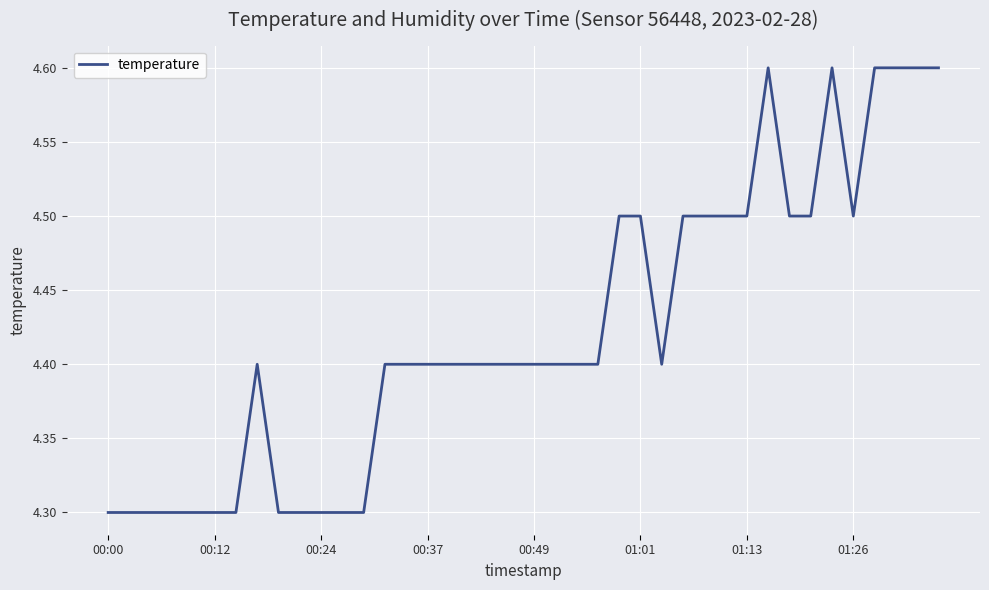

What is the maximum value shown in the chart?

4.6